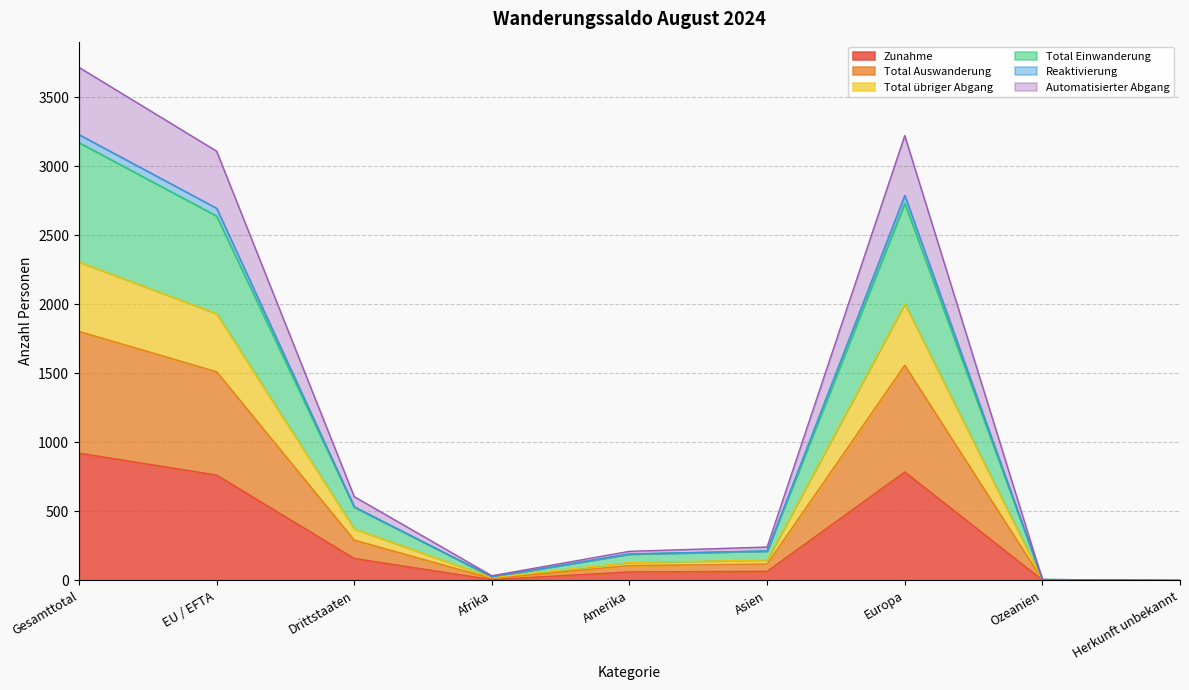

How many lines are shown in the chart?

6